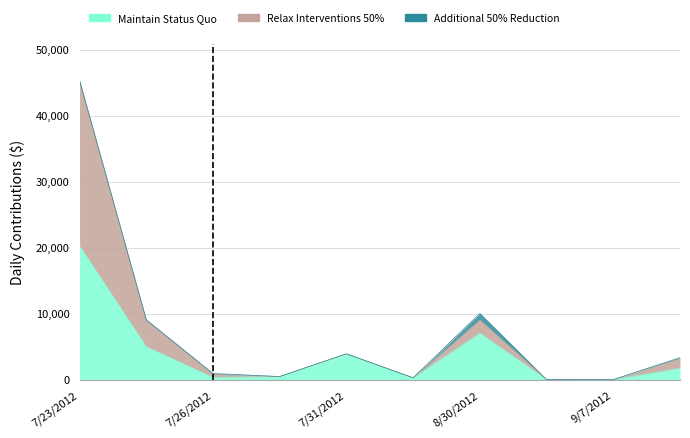

What is the sum of the Relax Interventions 50% values at 7/25/2012 and 9/6/2012?

9035.6